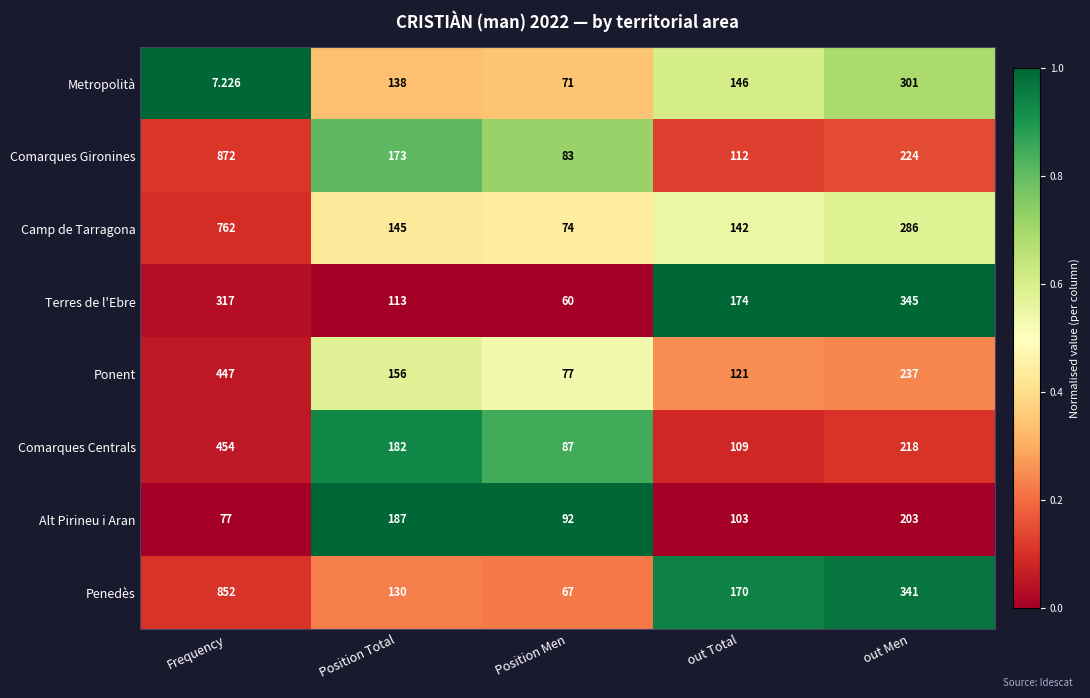

At Position Men, list the series in order from largest to smallest.

Alt Pirineu i Aran, Comarques Centrals, Comarques Gironines, Ponent, Camp de Tarragona, Metropolità, Penedès, Terres de l'Ebre